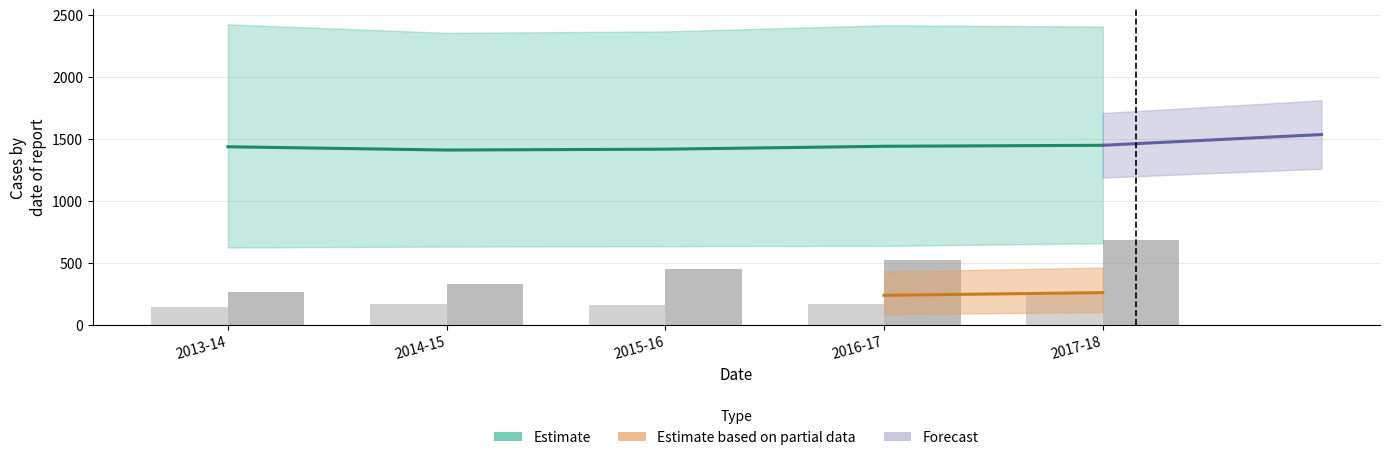

Which category has the highest value across all series?

2017-18